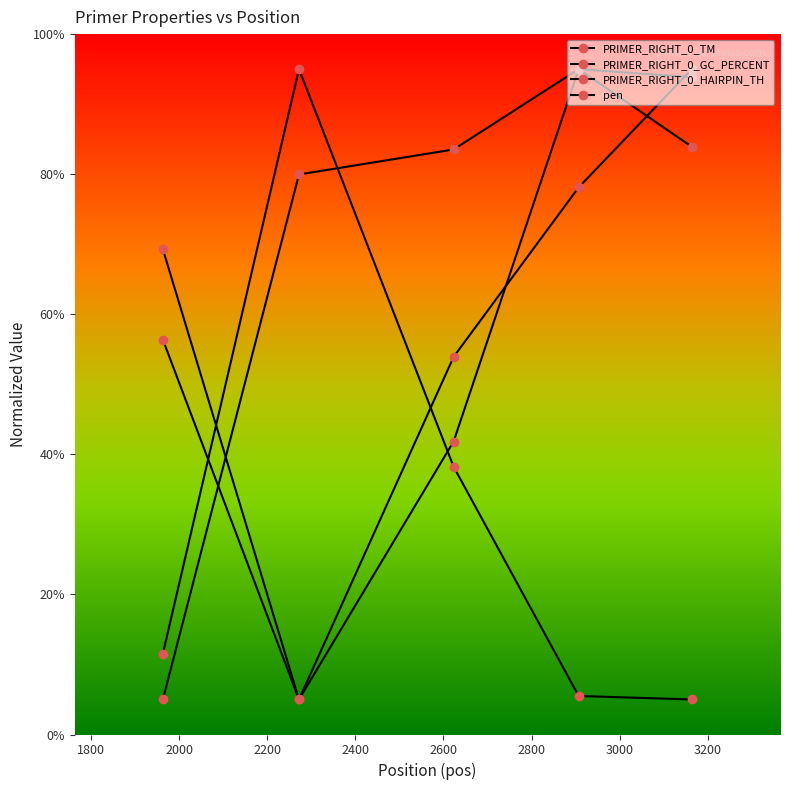

Rank the series by their maximum value, from highest to lowest.

PRIMER_RIGHT_0_TM, PRIMER_RIGHT_0_GC_PERCENT, PRIMER_RIGHT_0_HAIRPIN_TH, pen